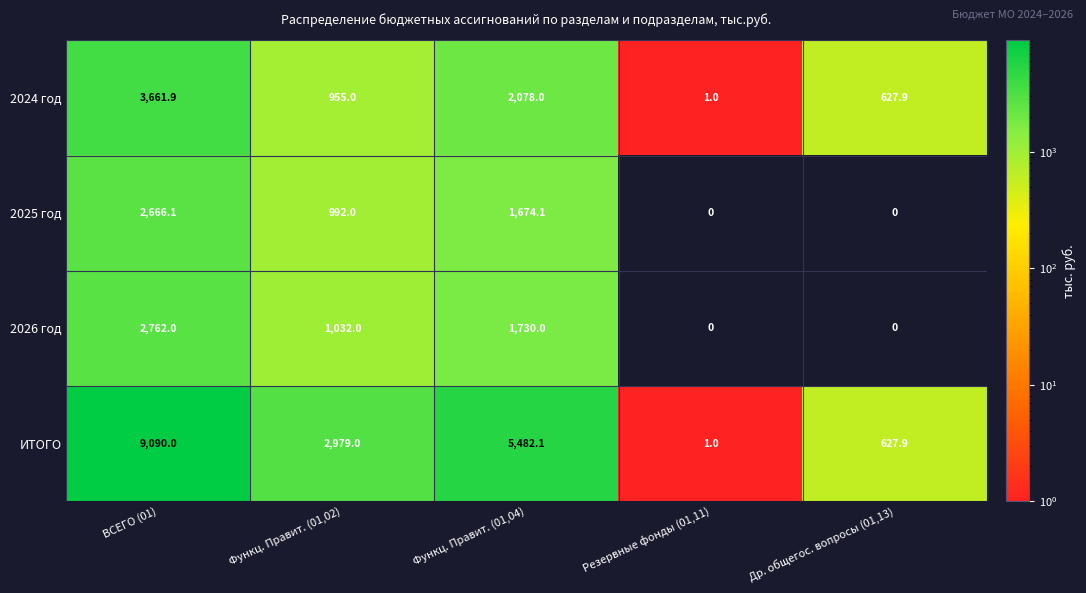

Count the 2026 год values in the range 0 to 1730.

4